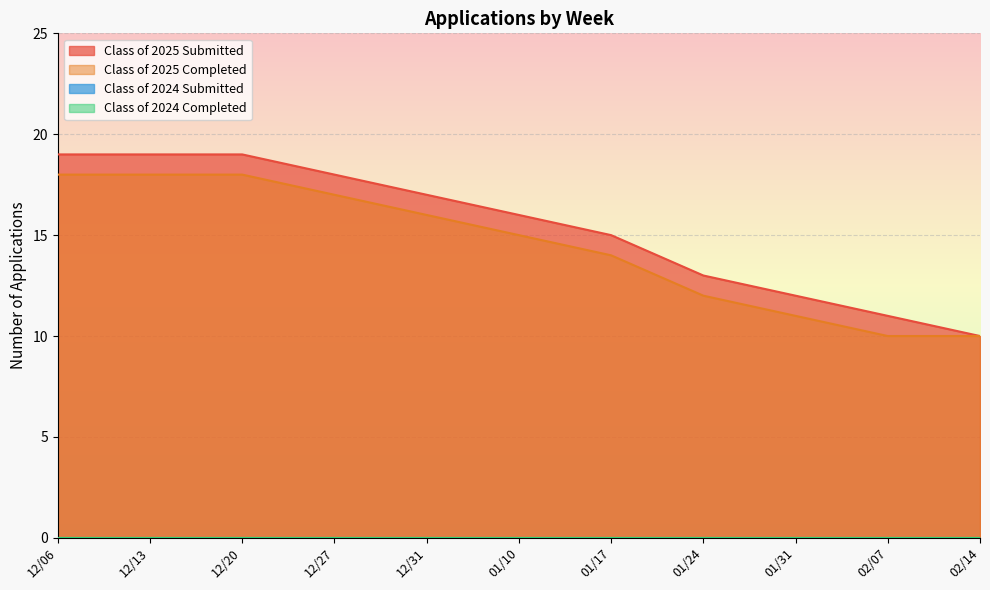

What is the maximum value for Class of 2025 Completed?

18